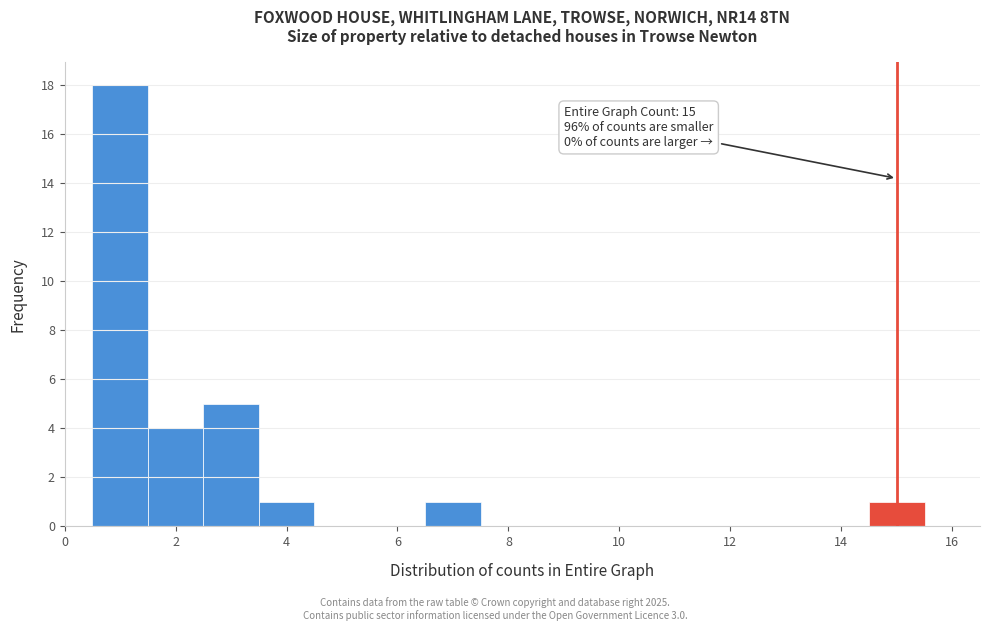

Over which range of the x-axis is the bar tallest?

0.5 to 1.5